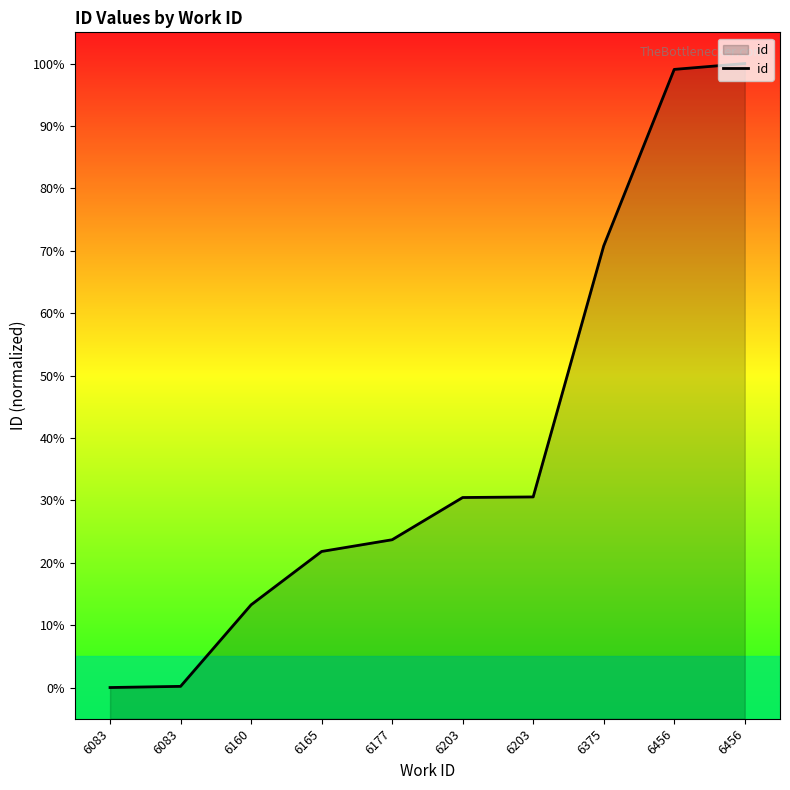

Reading right to left, list all the values displayed in this chart.

6456=100.0	6456=99.1	6375=70.8	6203=30.5	6203=30.5	6177=23.7	6165=21.8	6160=13.3	6083=0.2	6083=0.0